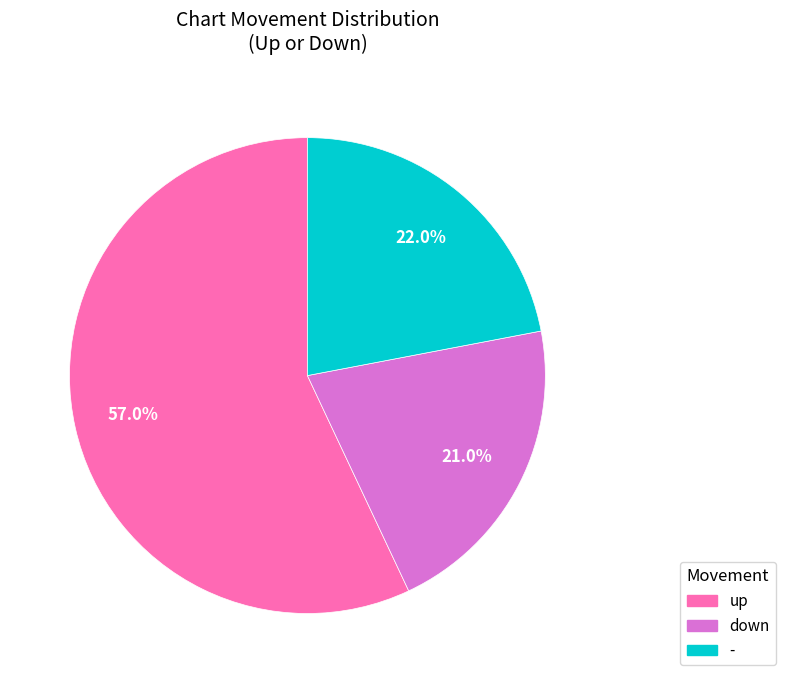

What is the ratio of the value at - to the value at up?

0.4